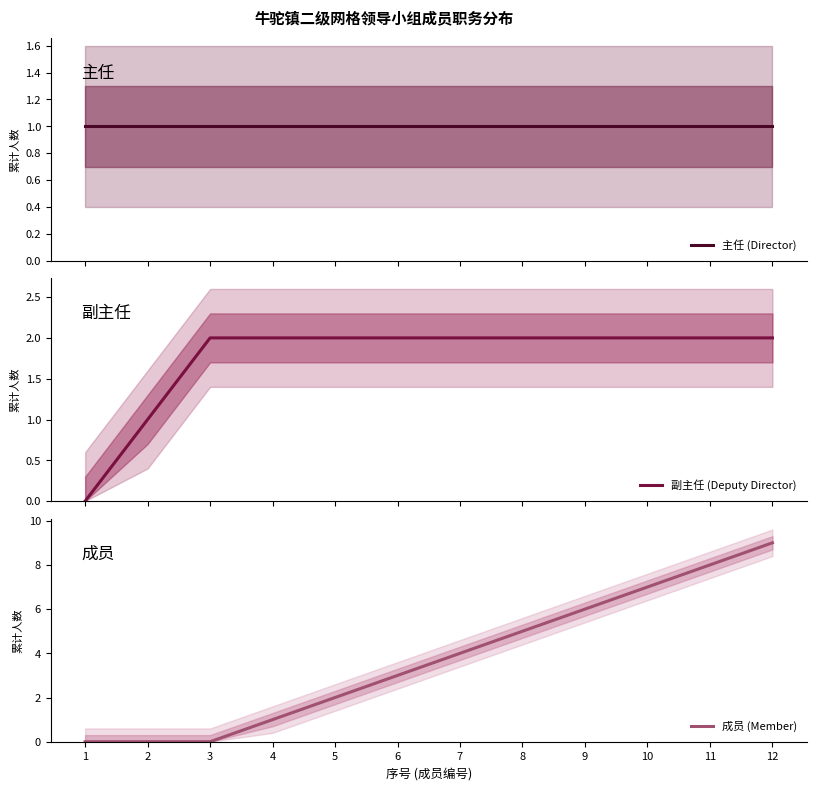

List the labels in order of 副主任 (Deputy Director) value, smallest first.

1, 2, 3, 4, 5, 6, 7, 8, 9, 10, 11, 12